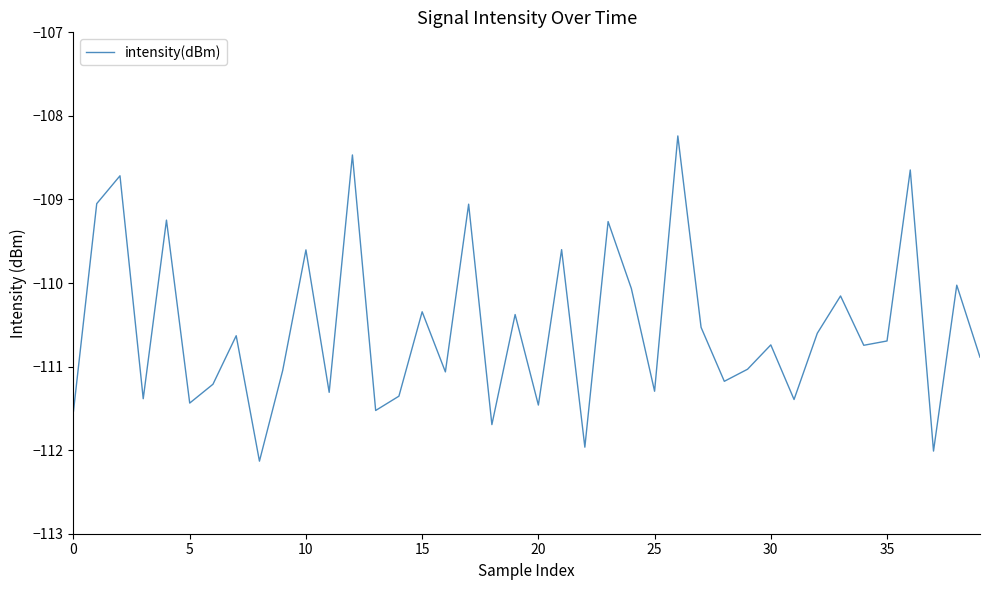

What is the minimum value shown in the chart?

-112.1